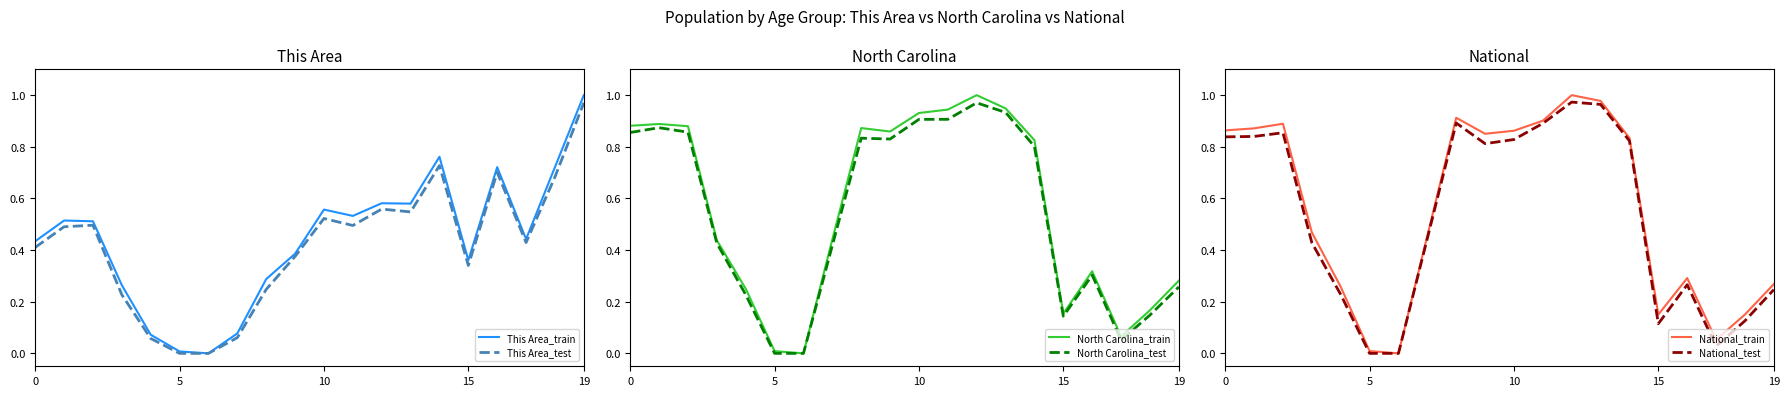

How many series are shown in this chart?

6